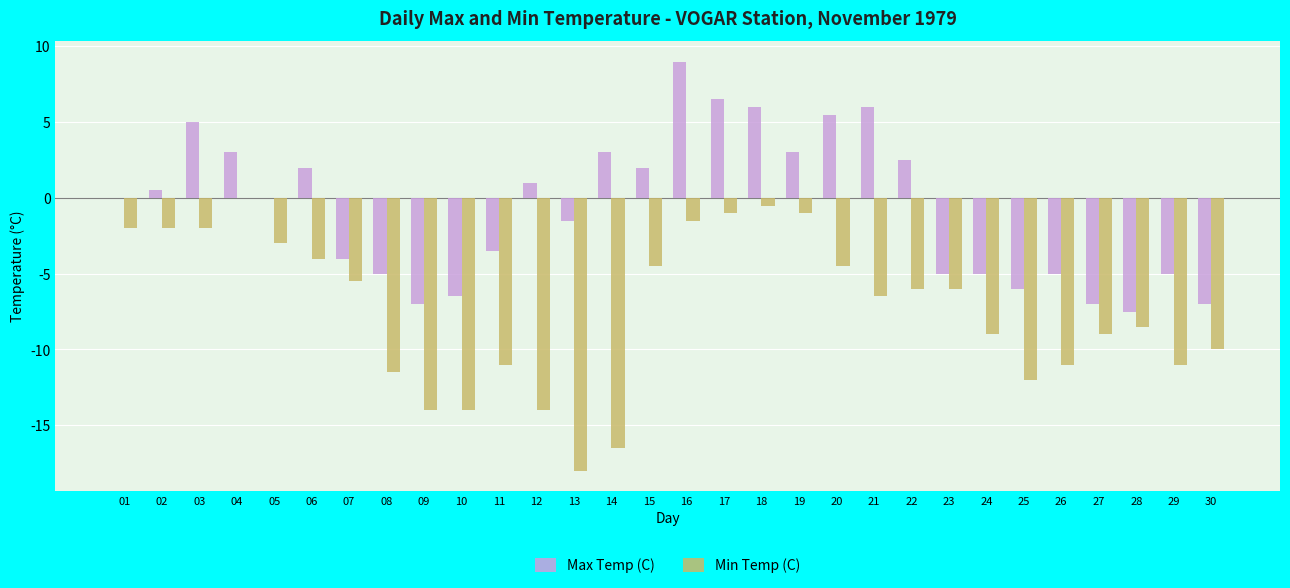

What is the sum of all Min Temp (C) values?

-219.5